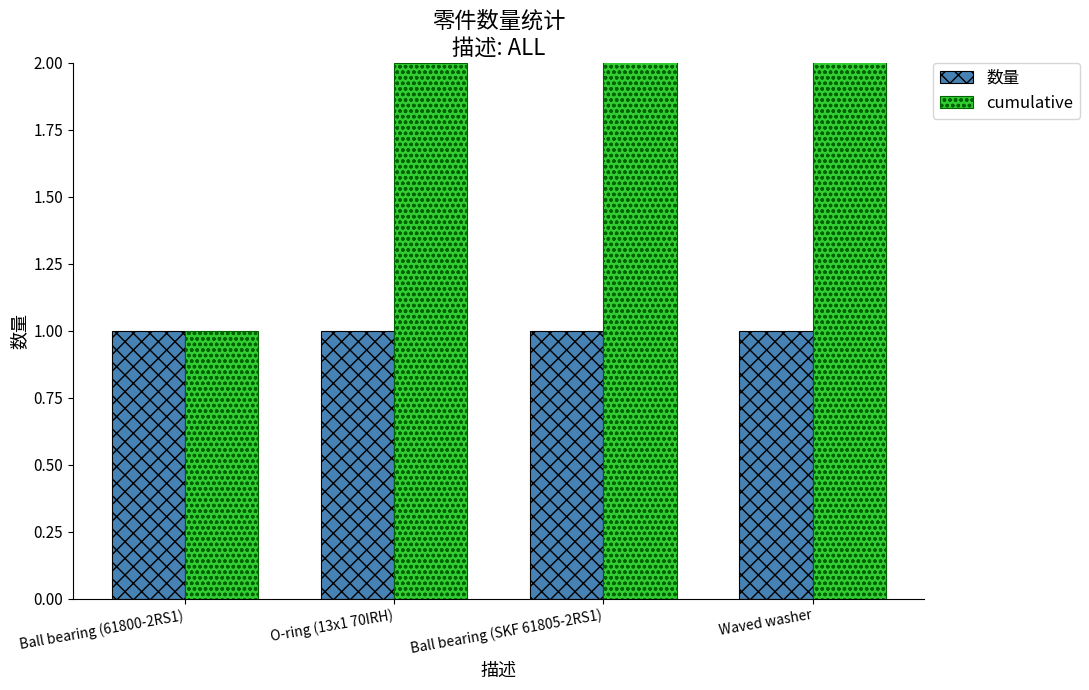

At how many categories does at least one series exceed 2?

2